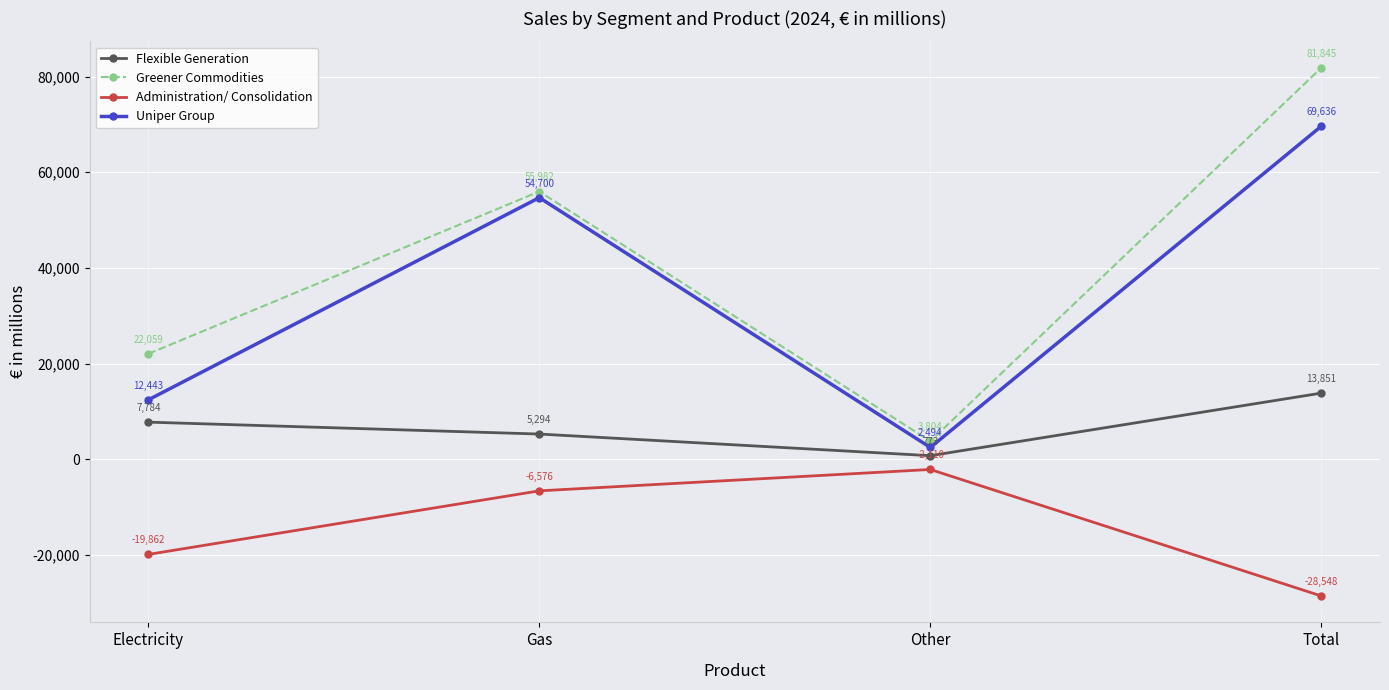

At Other, list the series in order from largest to smallest.

Greener Commodities, Uniper Group, Flexible Generation, Administration/ Consolidation